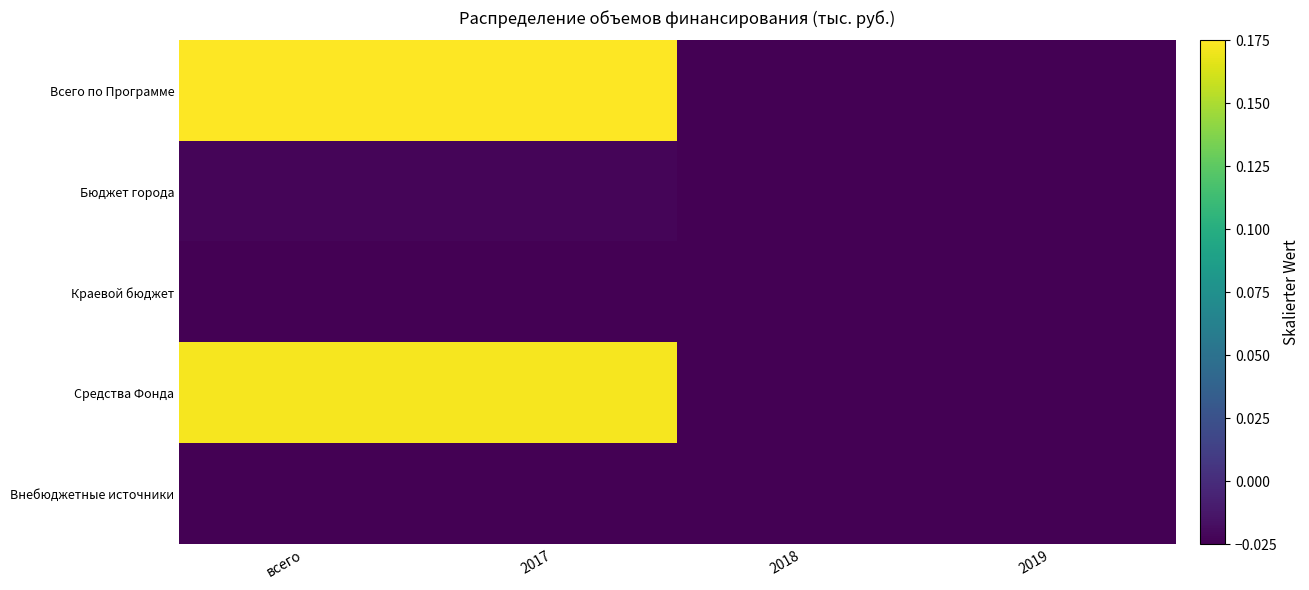

Which series has the largest range (max minus min)?

Всего по Программе